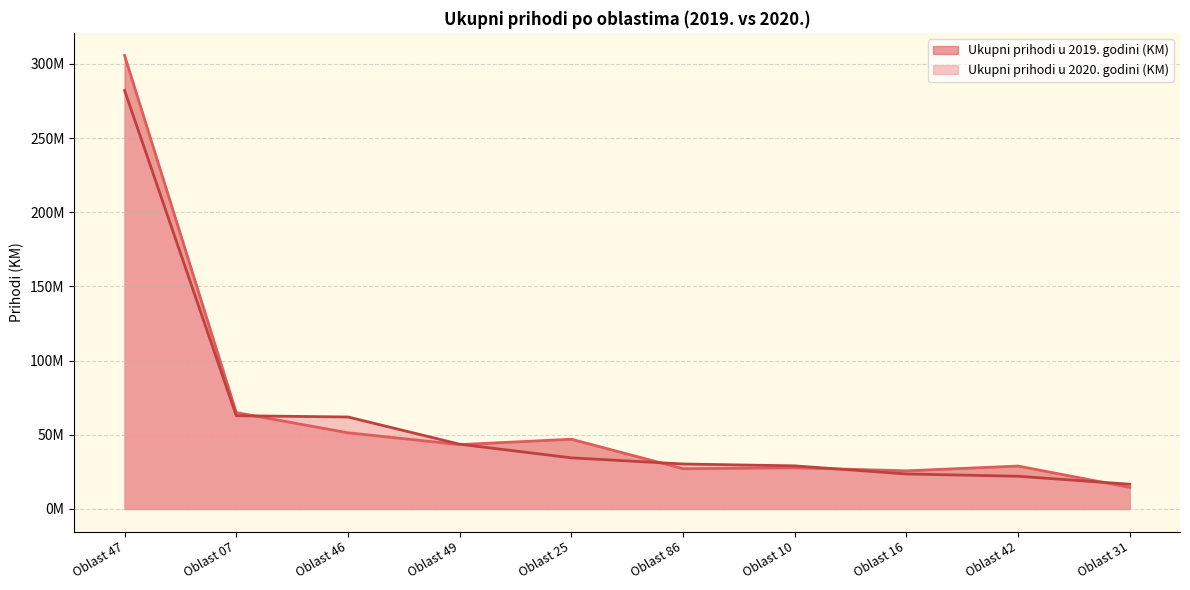

What are all the series names shown in the legend?

Ukupni prihodi u 2019. godini (KM), Ukupni prihodi u 2020. godini (KM)